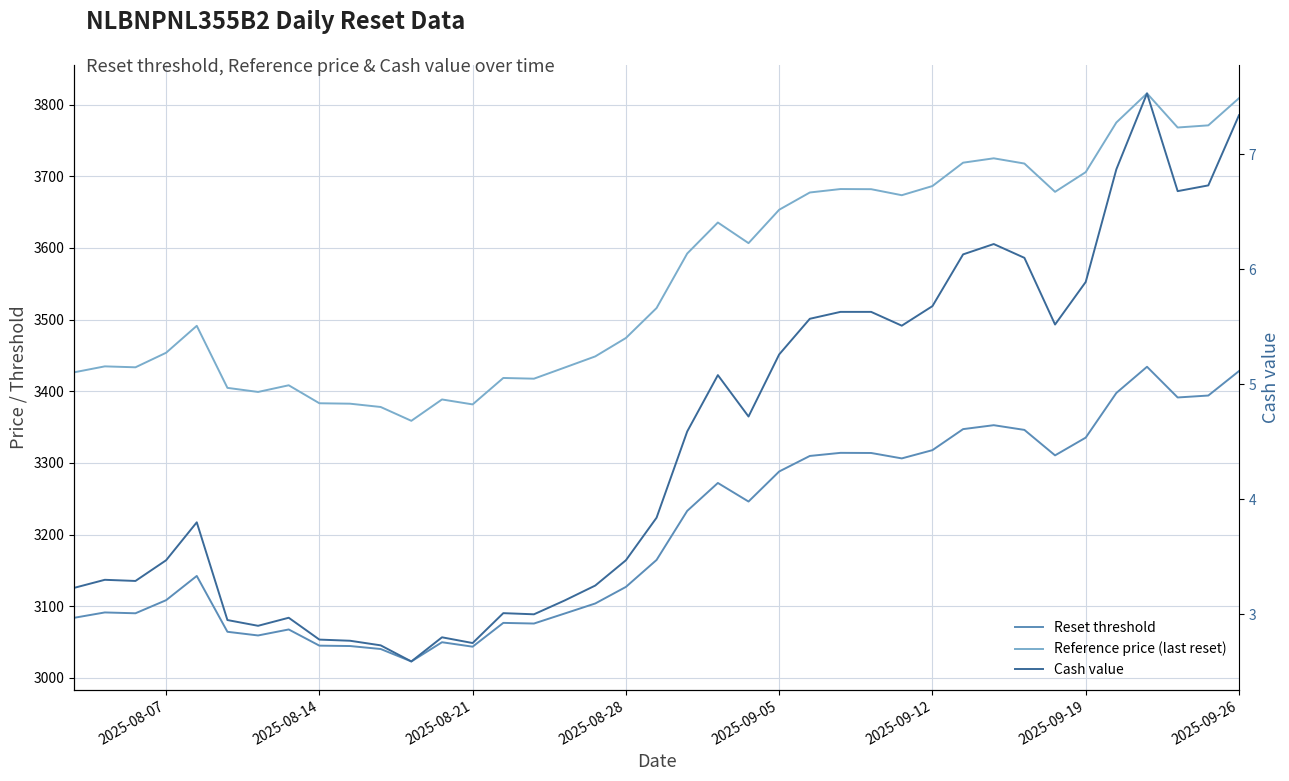

How many data points in Reset threshold are above 3164?

20